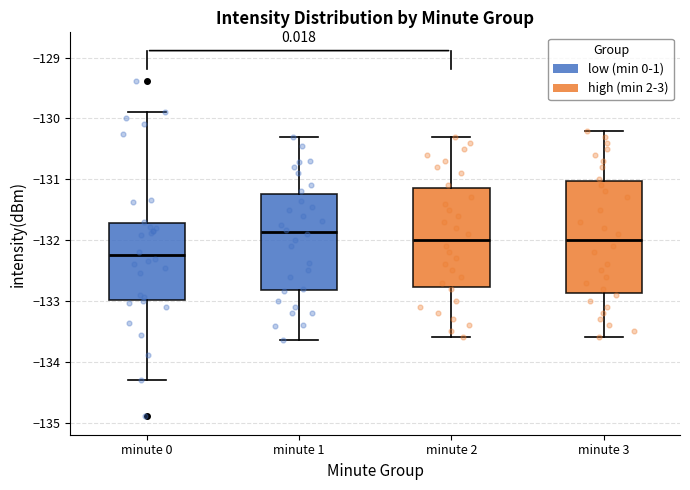

Comparing the boxes themselves (not the whiskers), which one is the tallest?

minute 3